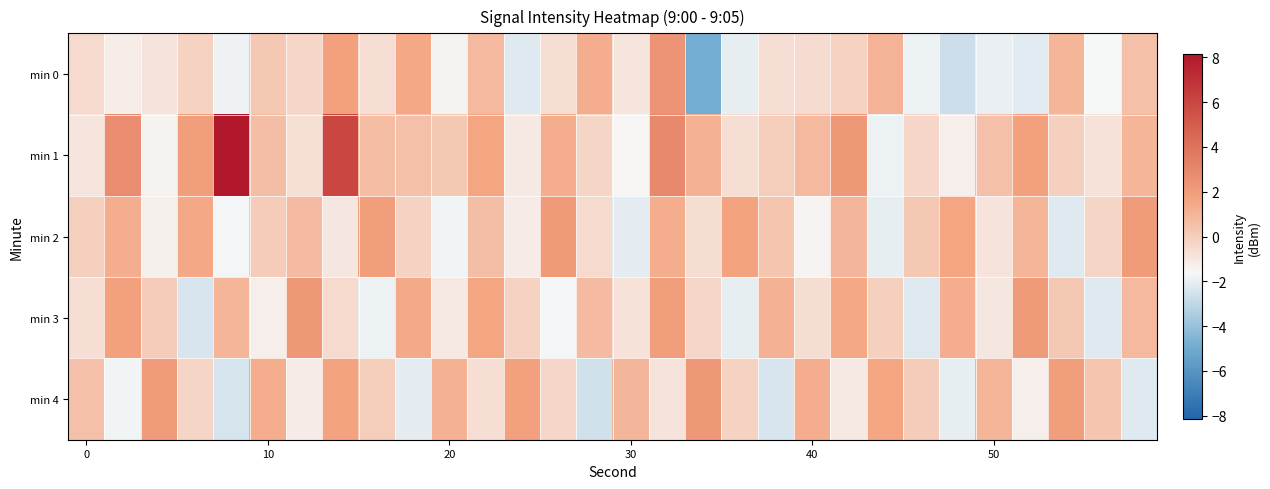

Reading left to right, transcribe all the data shown in this chart.

min 0: -0.5	-1.2	-0.9	-0.2	-1.8	0.2	-0.4	1.8	-0.7	1.5	-1.4	0.8	-2.2	-0.7	1.3	-0.9	2.4	-4.9	-2.0	-0.6	-0.6	-0.2	1.0	-1.9	-2.7	-2.0	-2.1	1.0	-1.7	0.5
min 1: -0.9	2.7	-1.5	1.9	8.2	0.6	-0.7	6.0	0.7	0.5	0.2	1.6	-1.1	1.3	-0.3	-1.6	2.9	1.1	-0.7	0.0	0.8	2.2	-1.9	-0.4	-1.3	0.5	1.8	-0.1	-0.8	1.0
min 2: -0.1	1.2	-1.4	1.5	-1.7	0.1	0.7	-1.0	1.9	-0.2	-1.8	0.6	-1.2	2.1	-0.5	-2.1	1.3	-0.6	1.7	0.3	-1.5	0.9	-2.0	0.2	1.6	-0.9	1.0	-2.2	-0.3	2.0
min 3: -0.7	1.8	0.1	-2.4	1.0	-1.3	2.2	-0.5	-1.9	1.4	-1.1	1.6	-0.2	-1.7	0.7	-0.8	1.9	-0.4	-2.0	1.1	-0.6	1.5	-0.1	-2.3	1.2	-1.0	2.1	0.2	-2.2	0.8
min 4: 0.5	-1.8	2.0	-0.3	-2.5	1.3	-1.2	1.7	0.0	-2.1	1.1	-0.7	1.8	-0.4	-2.6	0.9	-0.9	2.2	-0.2	-2.4	1.2	-1.1	1.6	0.1	-2.0	1.0	-1.3	1.9	0.3	-2.2